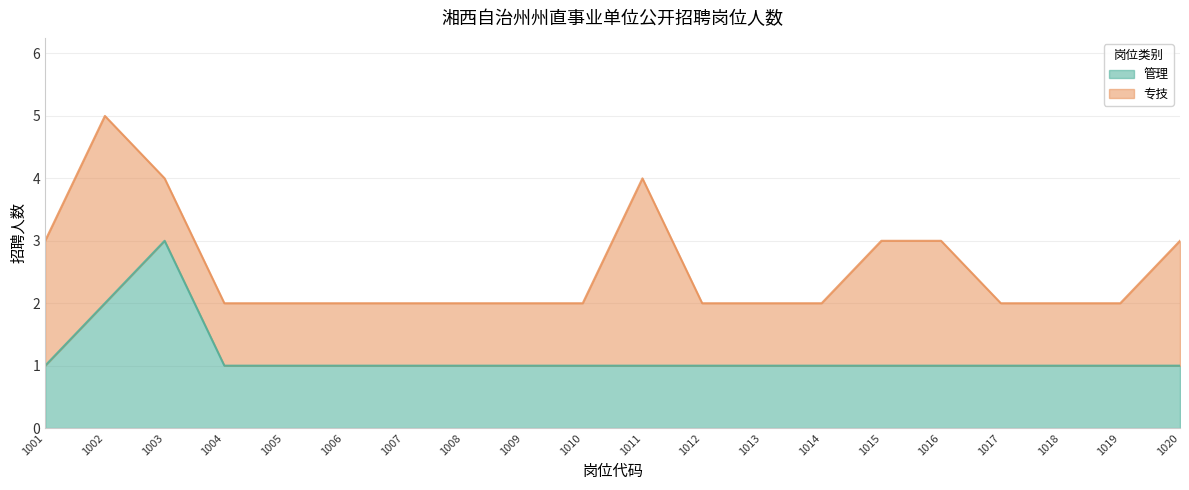

Rank the categories by value from highest to lowest.

1003, 1002, 1001, 1004, 1005, 1006, 1007, 1008, 1009, 1010, 1011, 1012, 1013, 1014, 1015, 1016, 1017, 1018, 1019, 1020